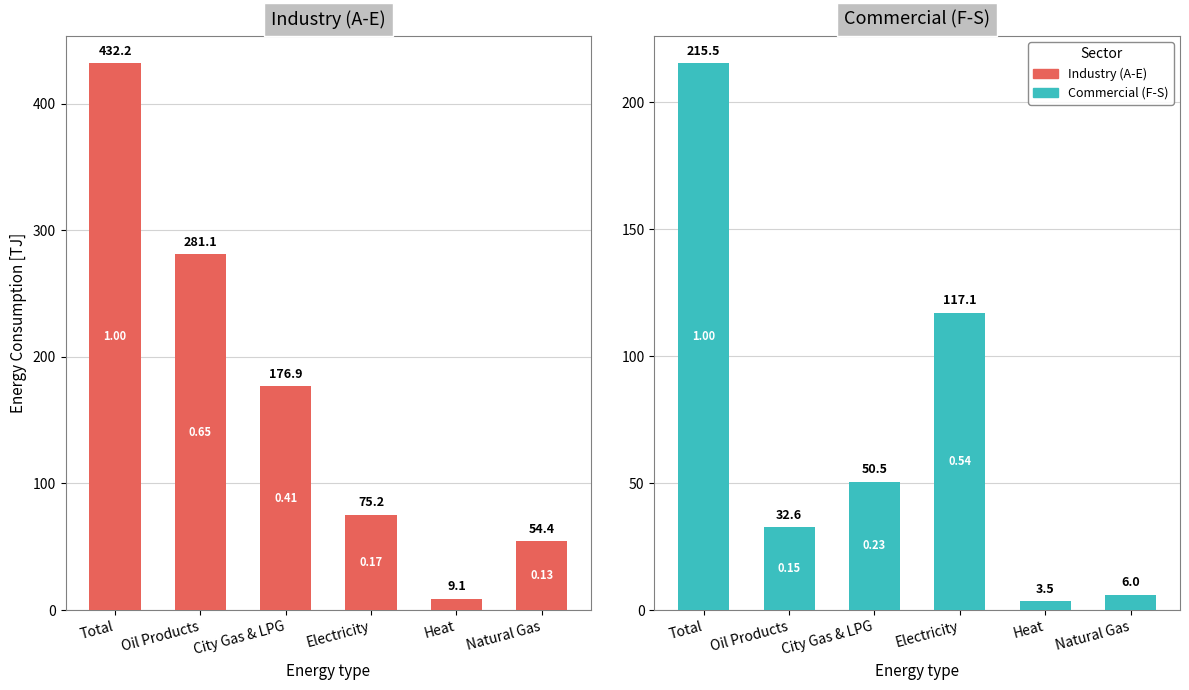

Which has a higher value, City Gas & LPG or Natural Gas?

City Gas & LPG